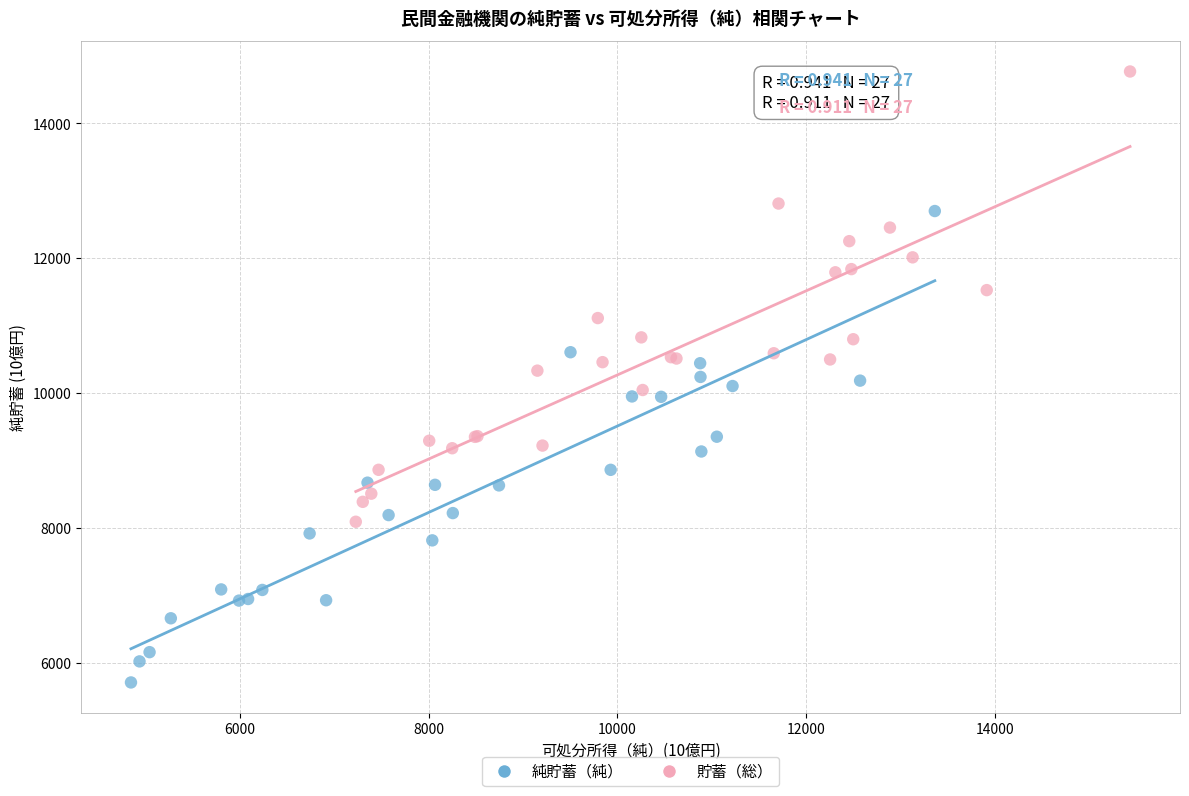

Which series contains the highest Y value?

貯蓄（総）